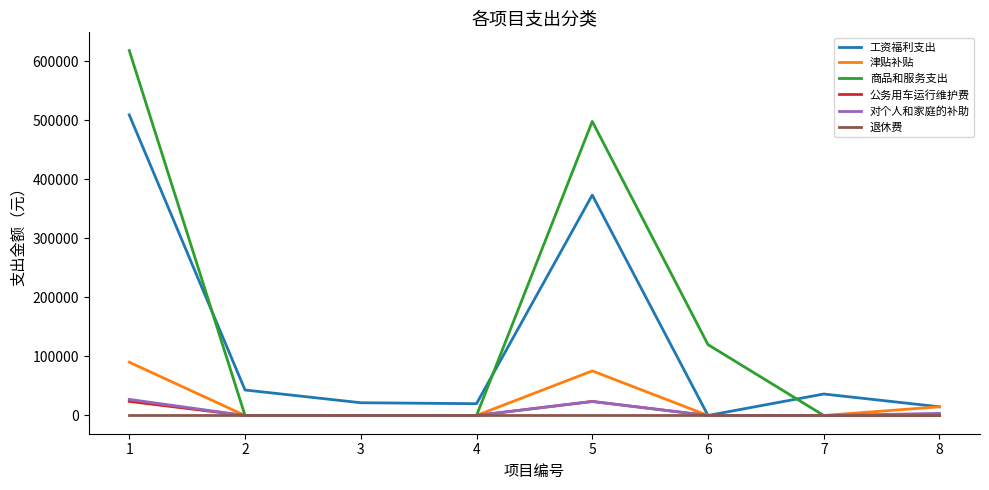

Which series changed the most between 6 and 8?

商品和服务支出